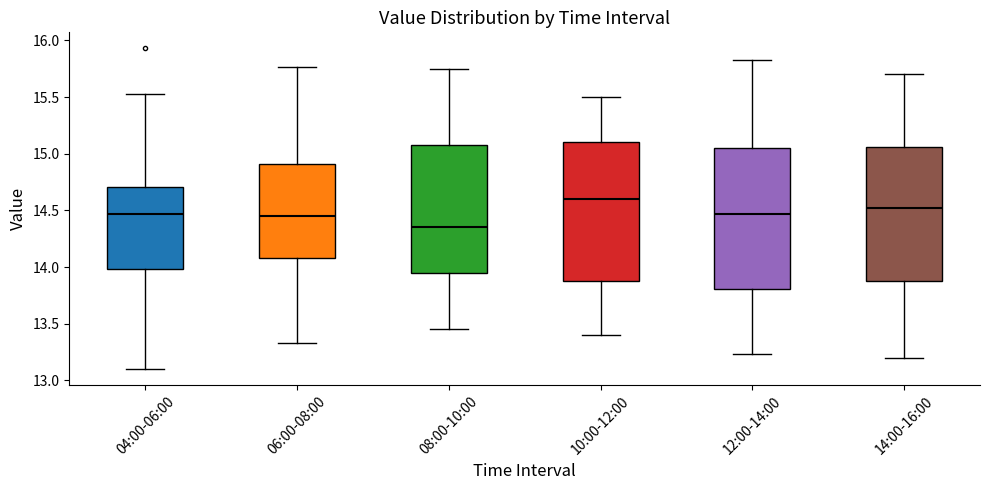

Which box has the highest median line?

10:00-12:00